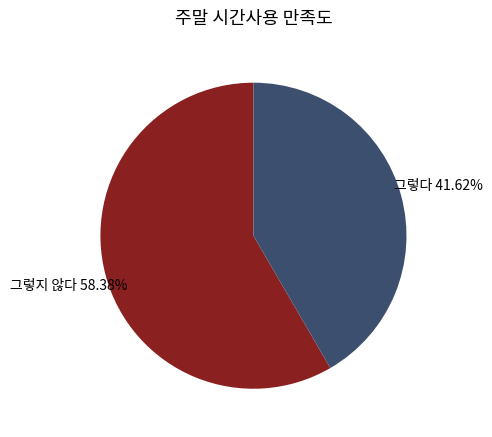

How many slices are in this pie chart?

2